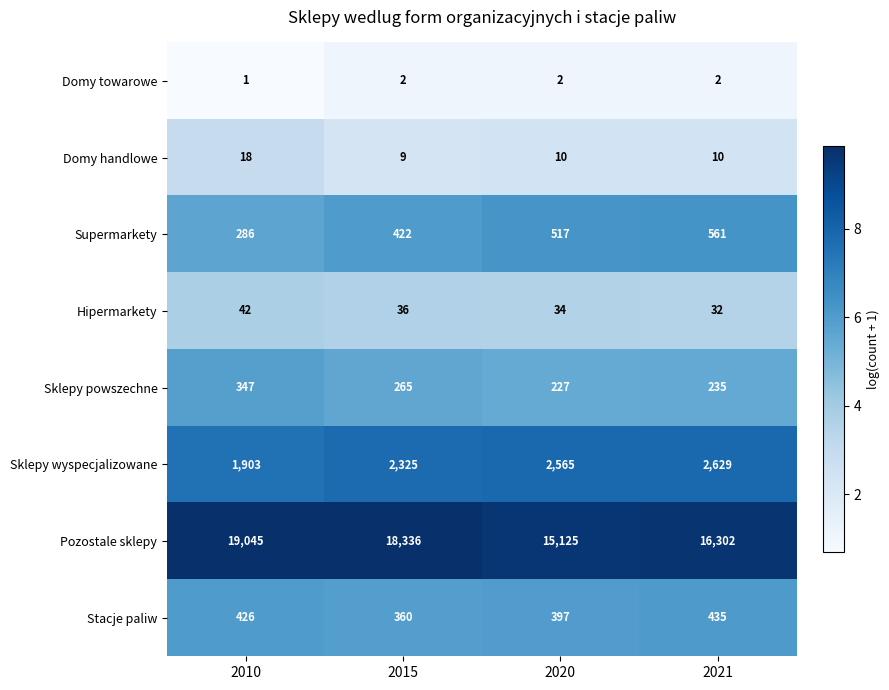

What is the smallest value displayed?

1